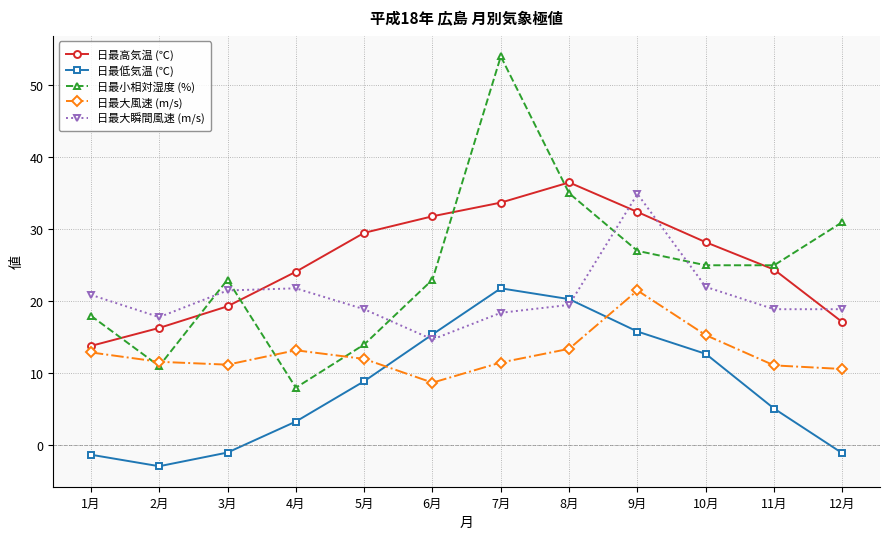

Is the value of 日最低気温 (℃) at 1月 greater than the value of 日最大風速 (m/s) at 7月?

No